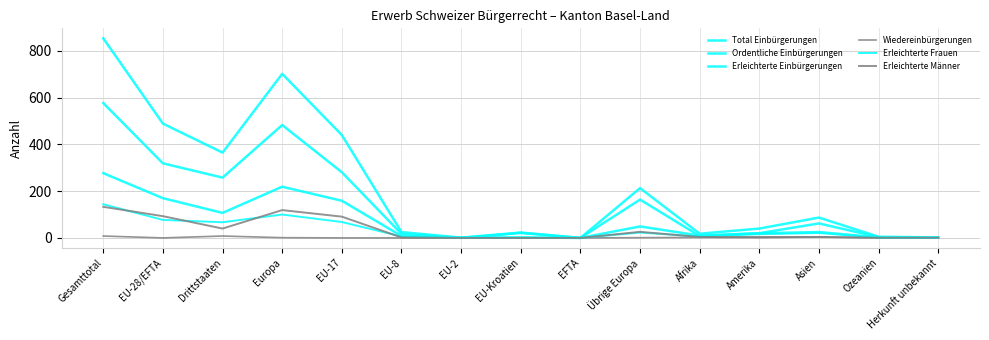

True or false: Erleichterte Frauen has a value of 62 at Herkunft unbekannt.

False